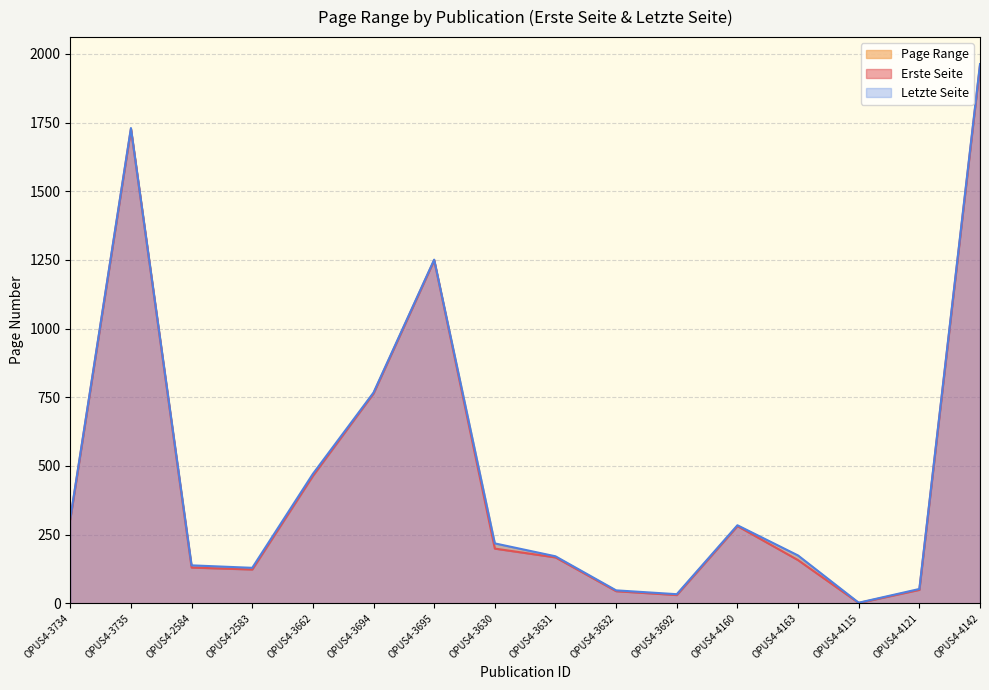

The Erste Seite series shows 568 at OPUS4-3735. True or false?

False